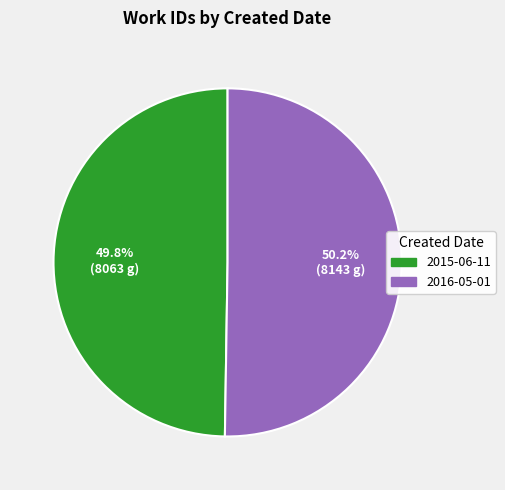

How many segments does this pie chart have?

2